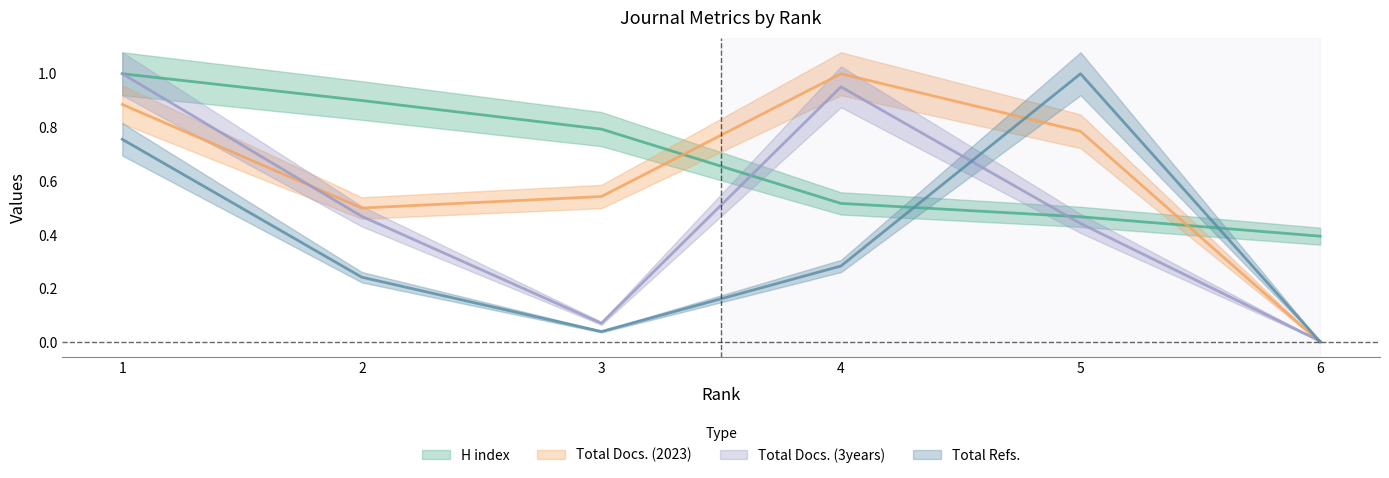

How many categories are shown in the chart?

6